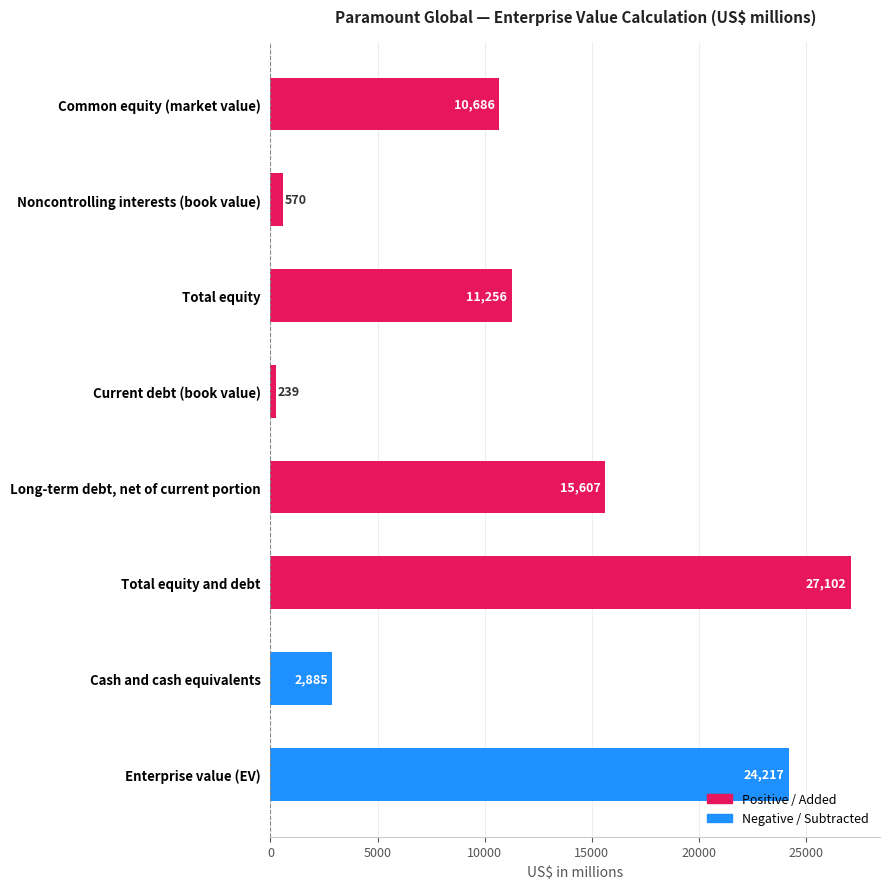

Reading top to bottom, list all the values displayed in this chart.

10686	570	11256	239	15607	27102	2885	24217